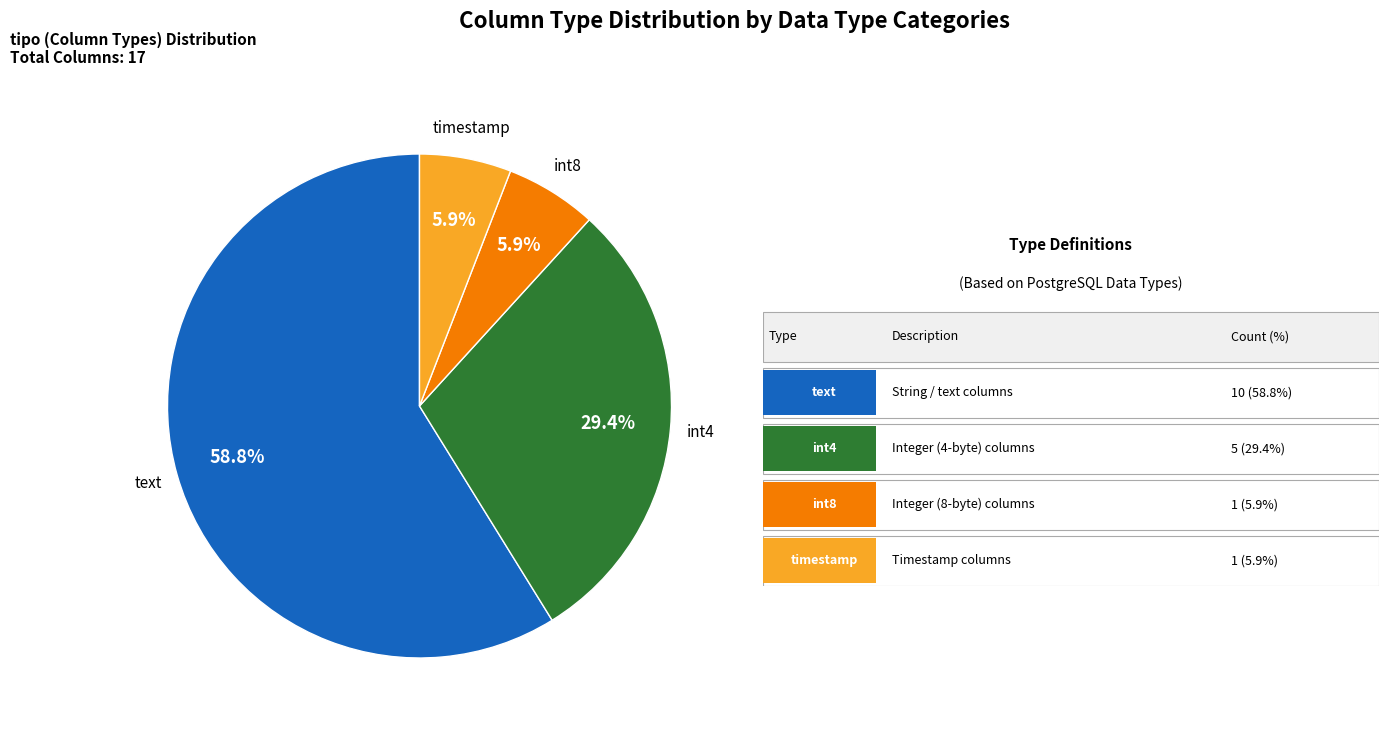

Does any single category account for the majority?

Yes